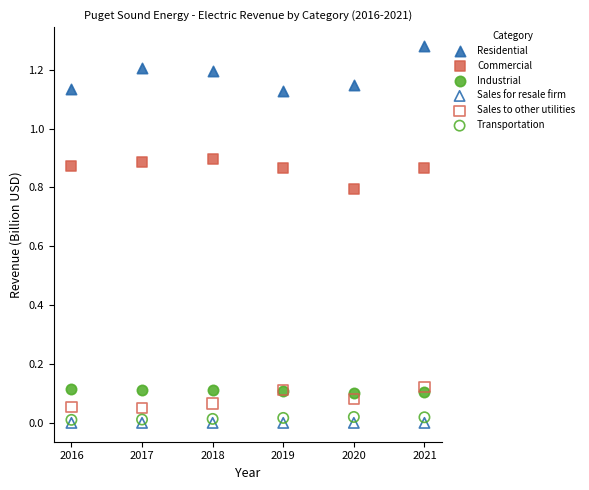

Which series contains the highest Y value?

Residential